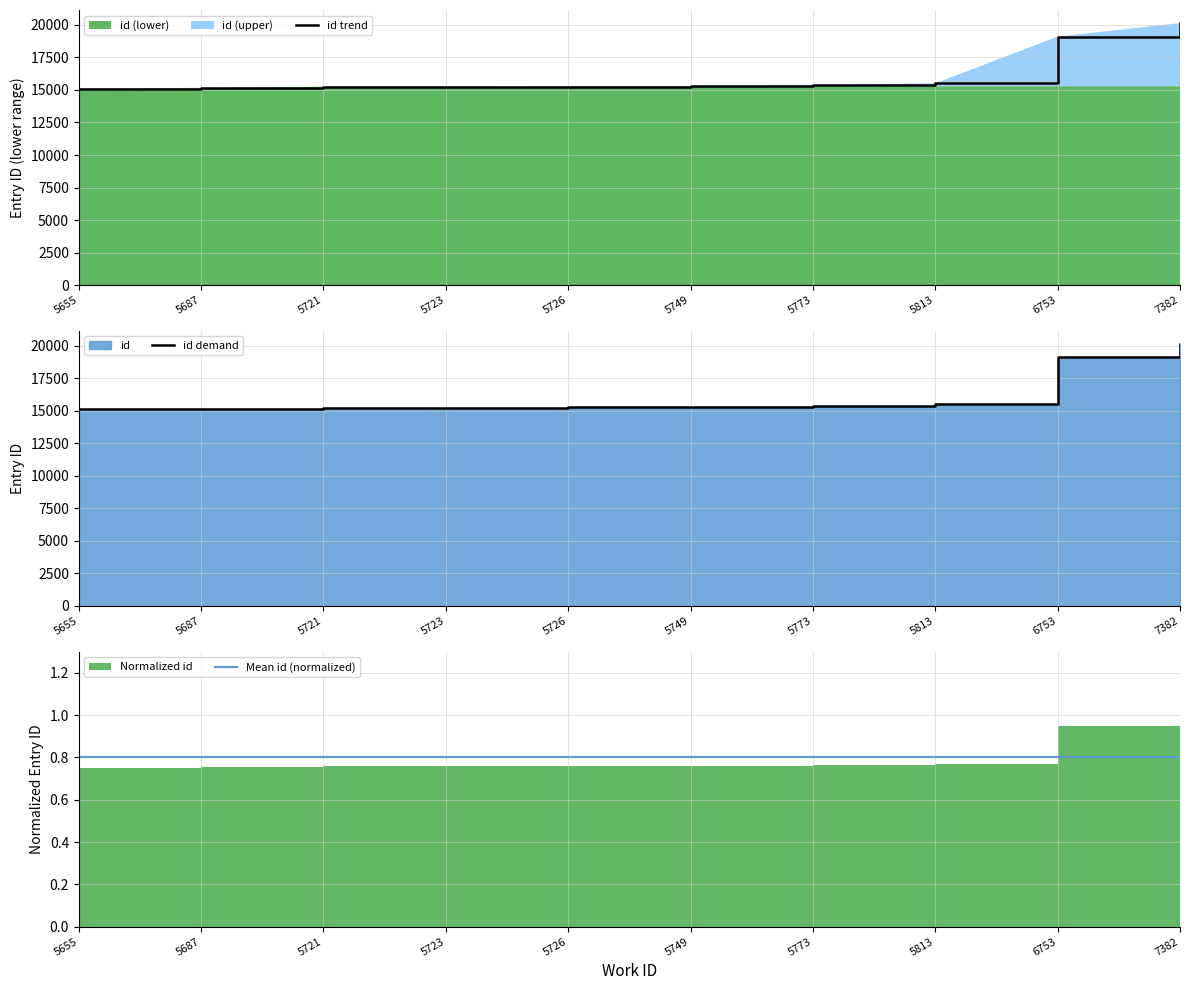

What is the sum of all id trend values?

161500